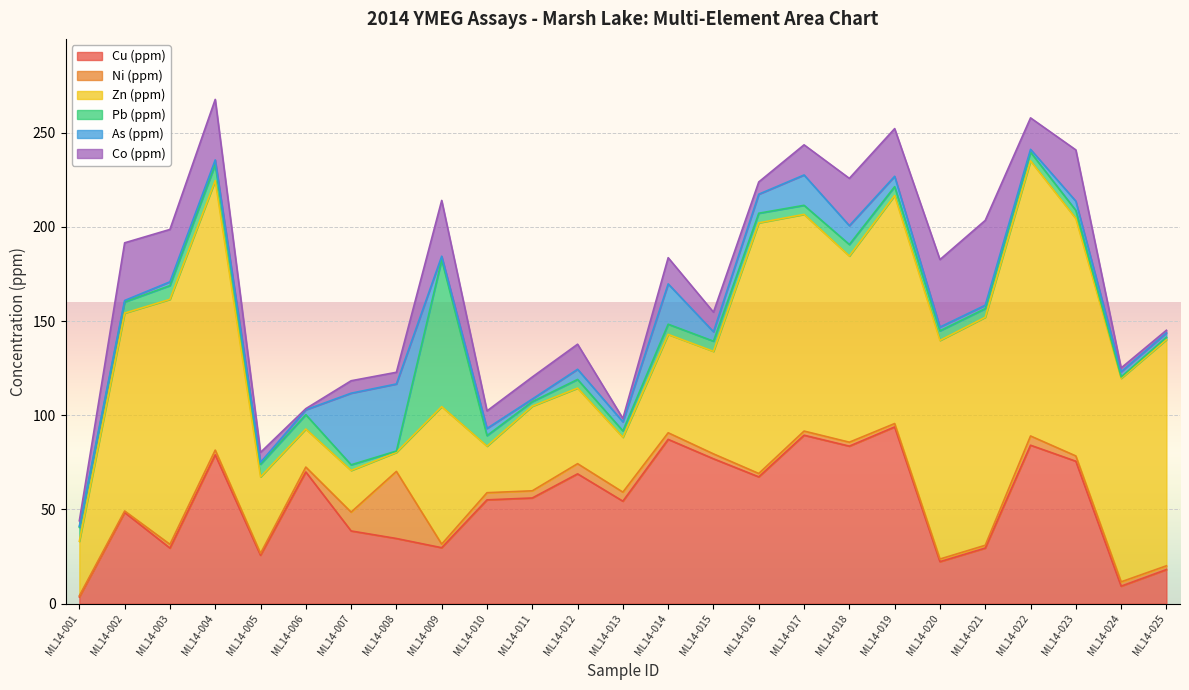

Which series ends up on top after the final intersection of Ni (ppm) and As (ppm)?

As (ppm)